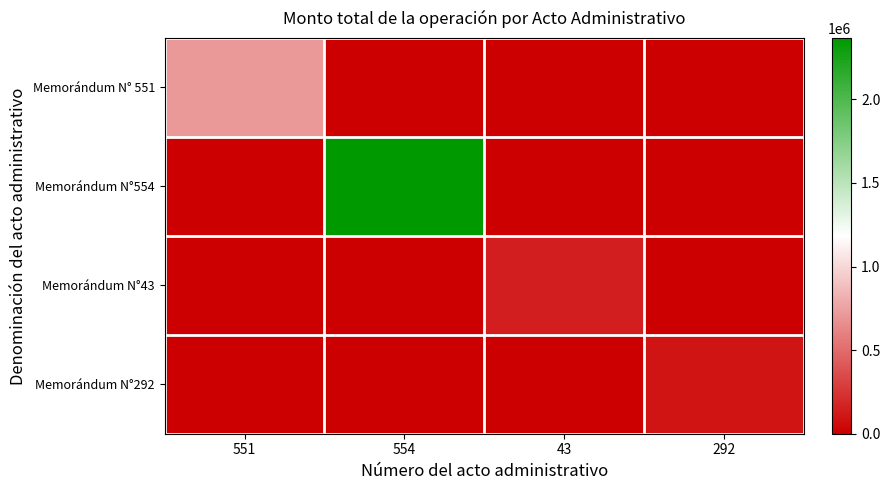

How many series are shown in this chart?

4